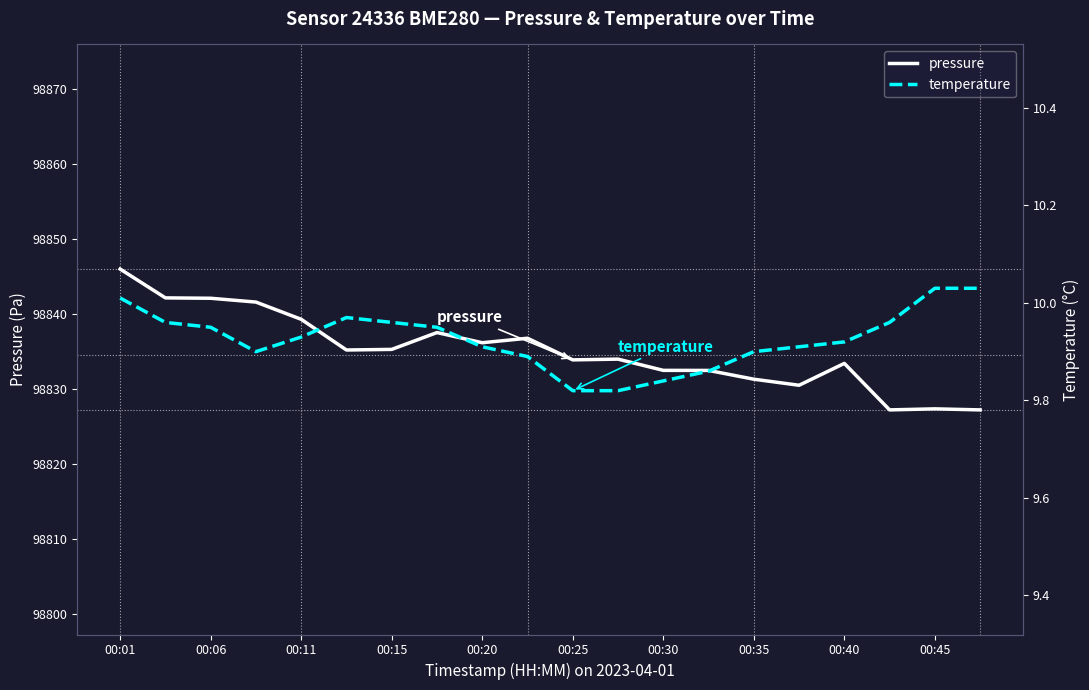

What is the lowest value of the pressure series?

98827.2